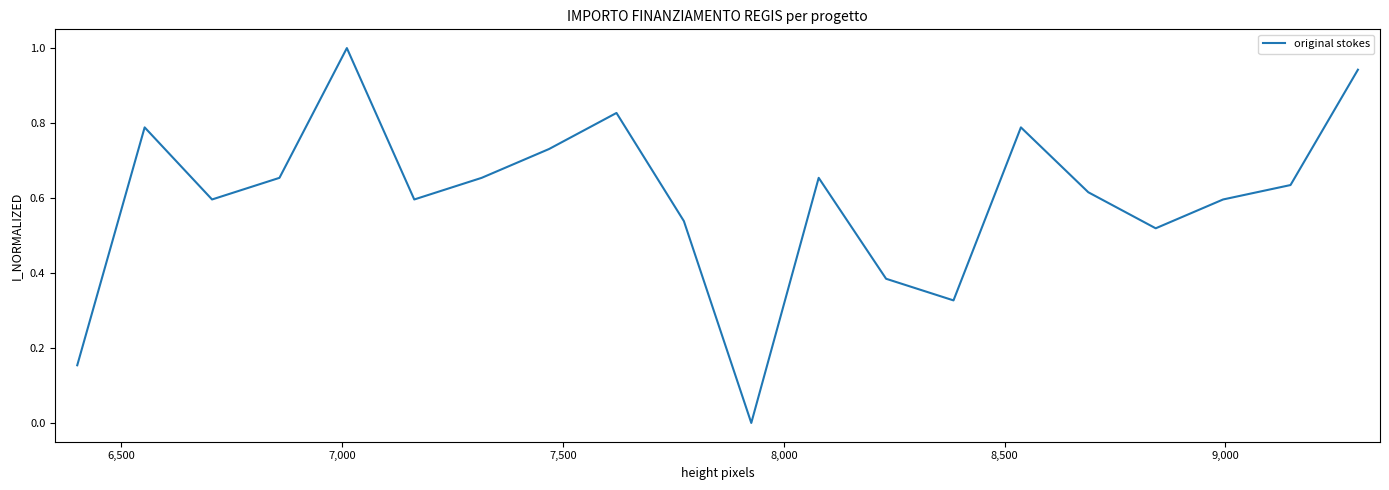

How many lines are shown in the chart?

1